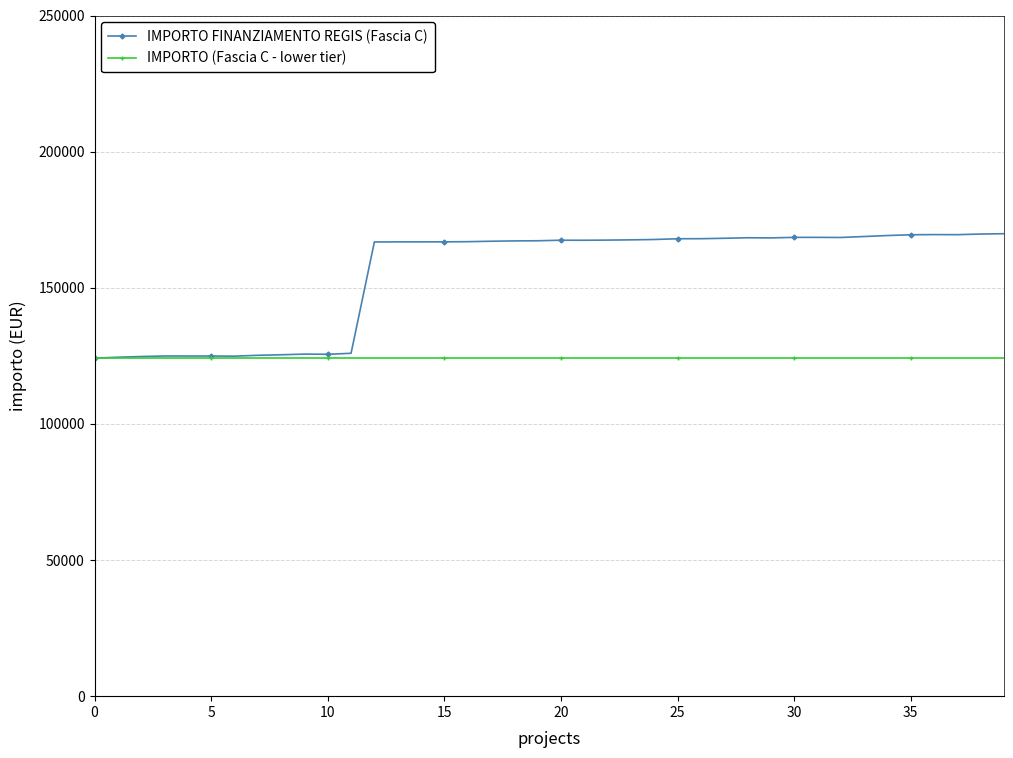

List the series in order of their overall mean, lowest first.

IMPORTO (Fascia C - lower tier), IMPORTO FINANZIAMENTO REGIS (Fascia C)